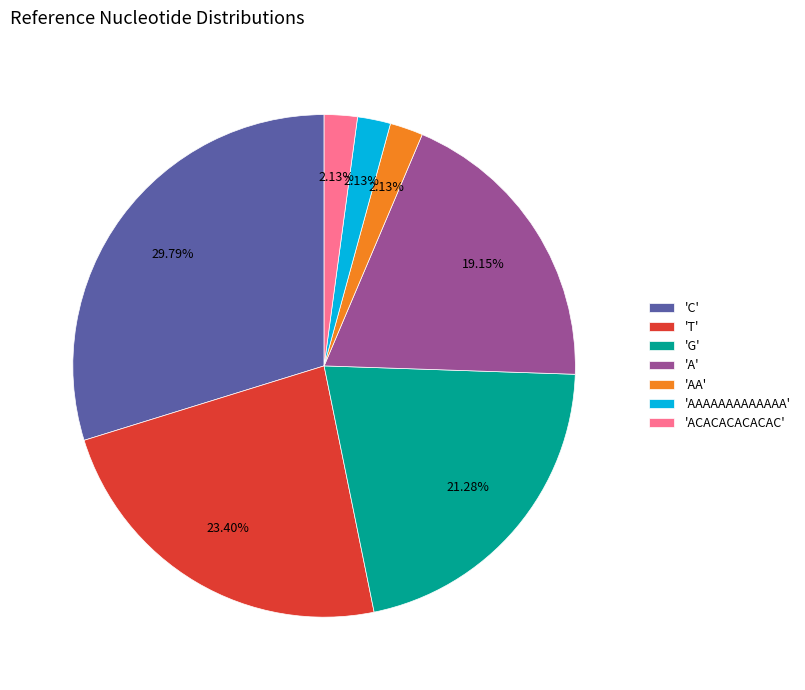

To the nearest percent, what is the average slice percentage?

14%